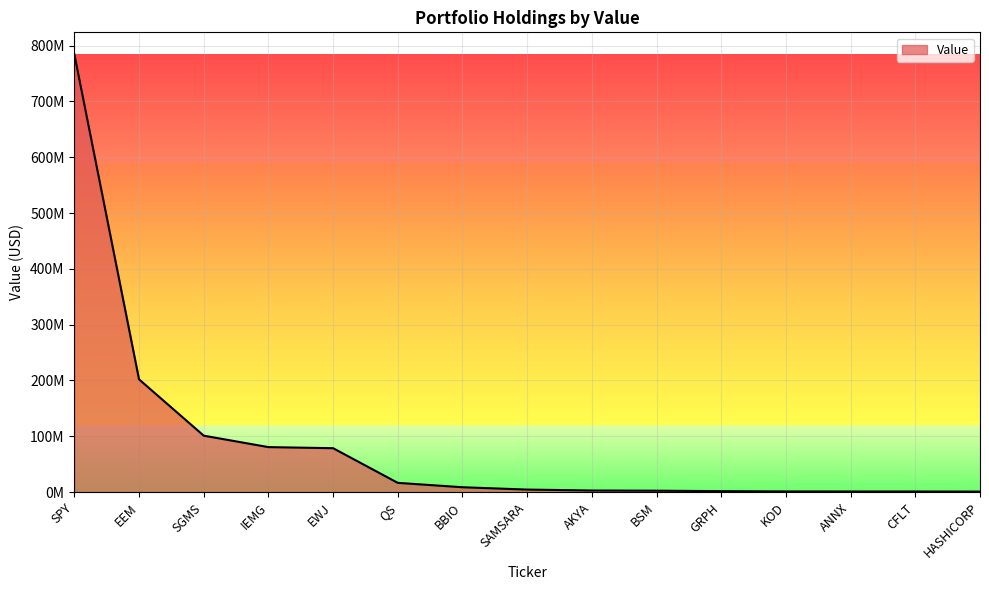

What is the greatest value displayed?

784569006